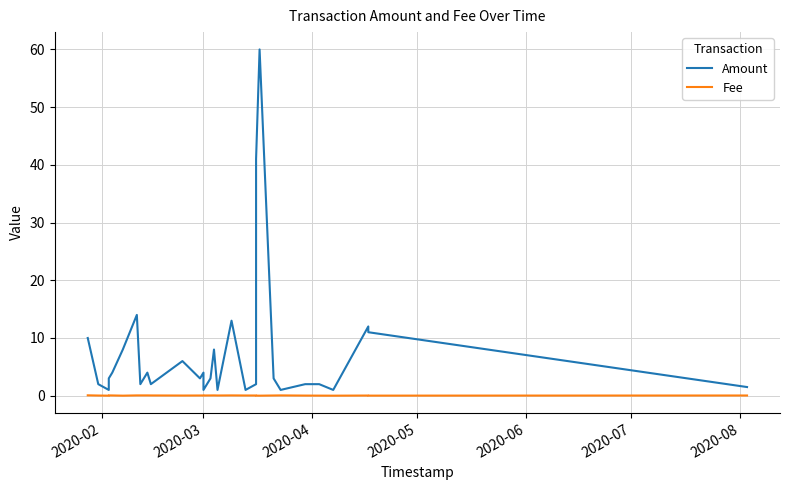

Which series has the largest total across all categories?

Amount